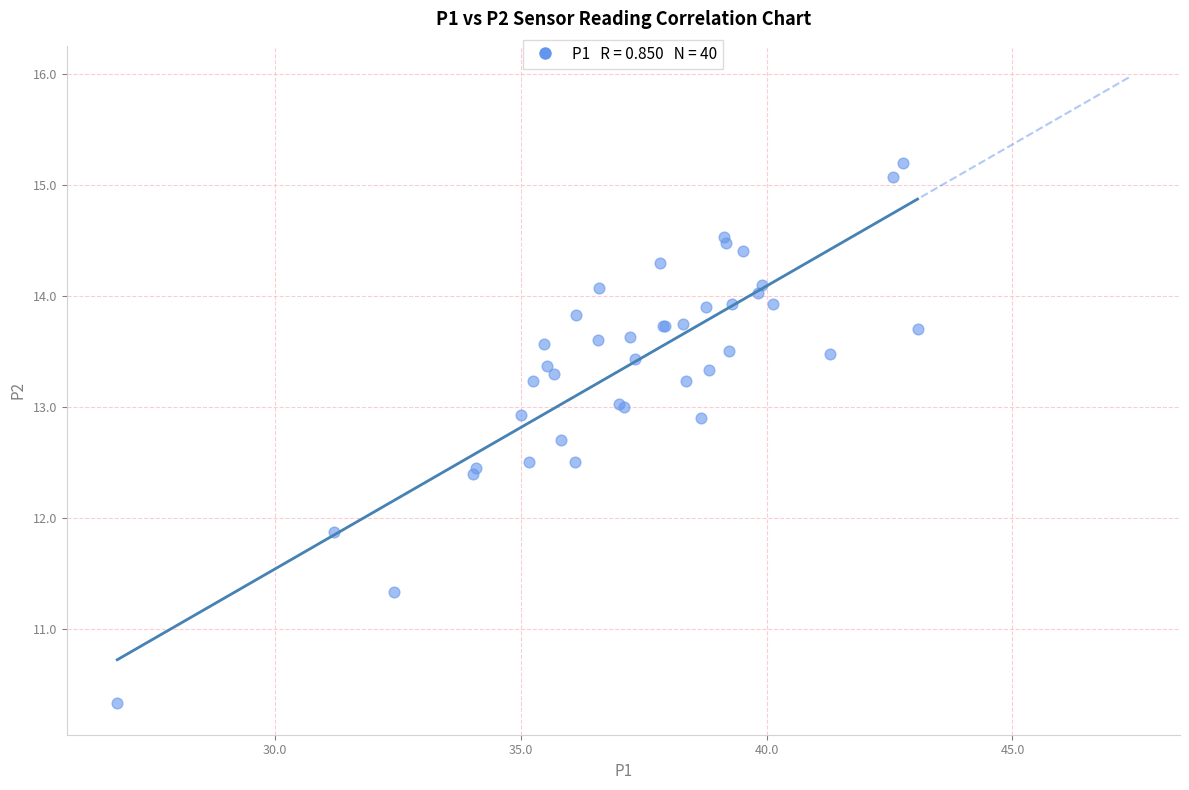

What Y value in the scatter plot is closest to 12?

11.9